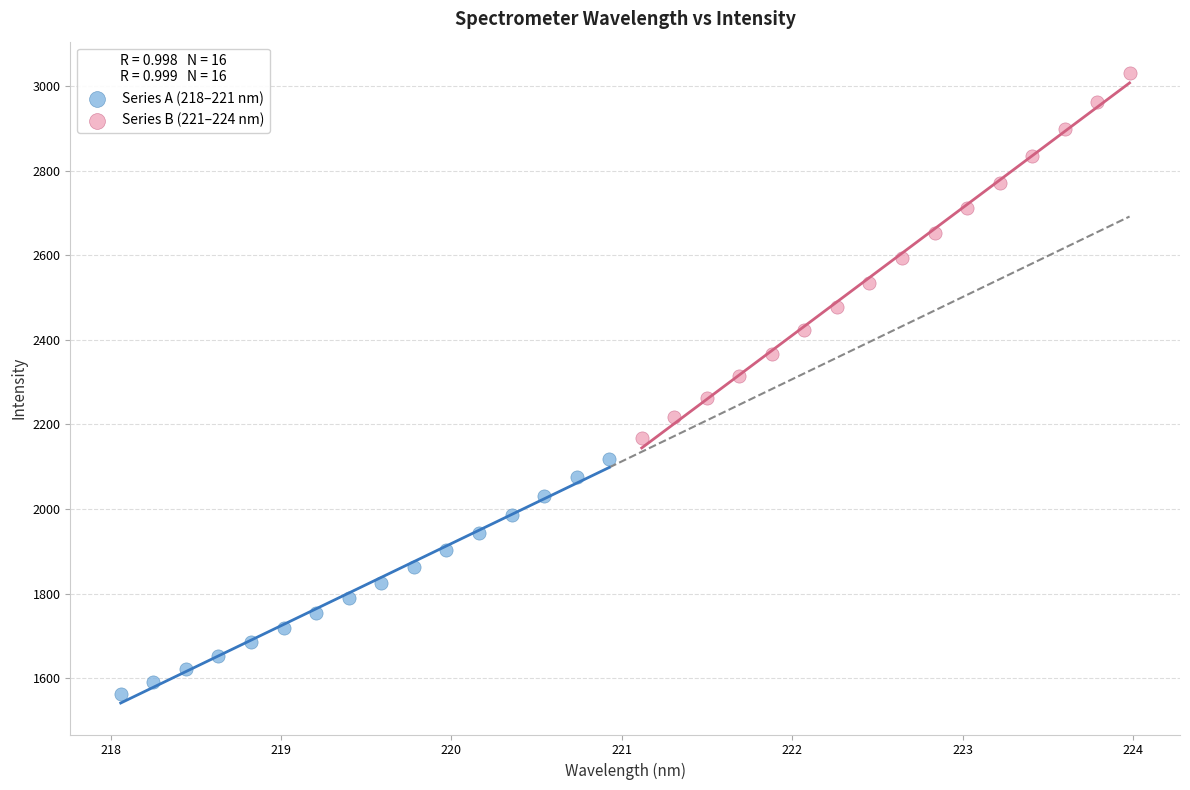

Which series contains the lowest Y value?

Series A (218–221 nm)